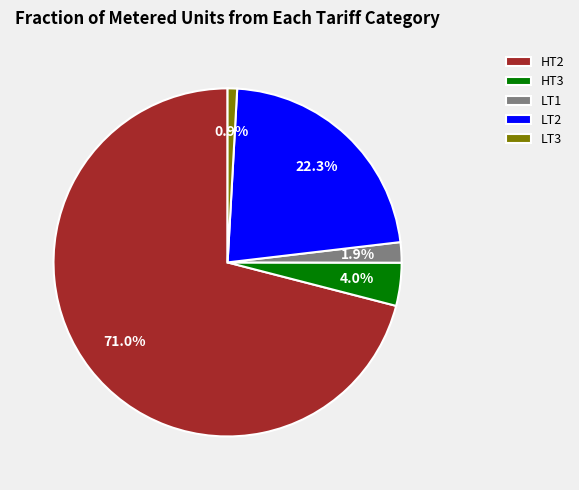

Which slice is the smallest?

LT3